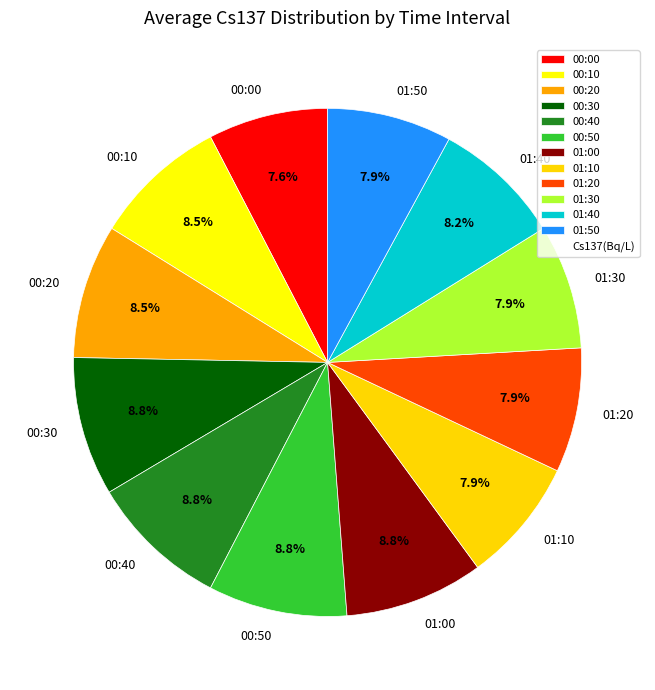

Combined, do 00:50 and 01:00 account for over 50%?

No